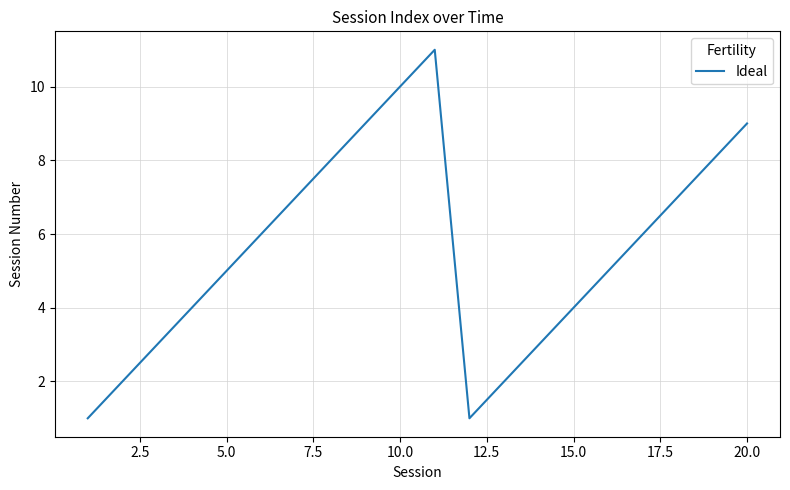

What is the difference between the maximum and minimum values?

10